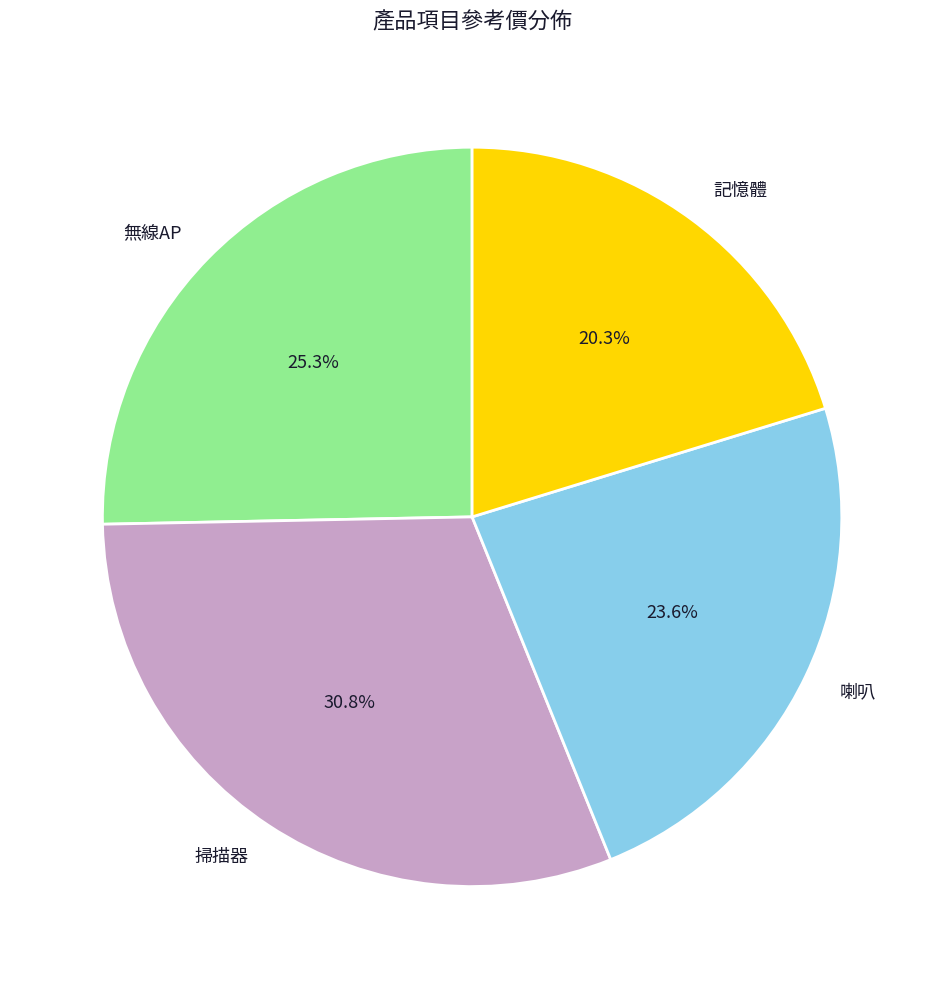

Is it true that 掃描器 is 39% of the pie?

False